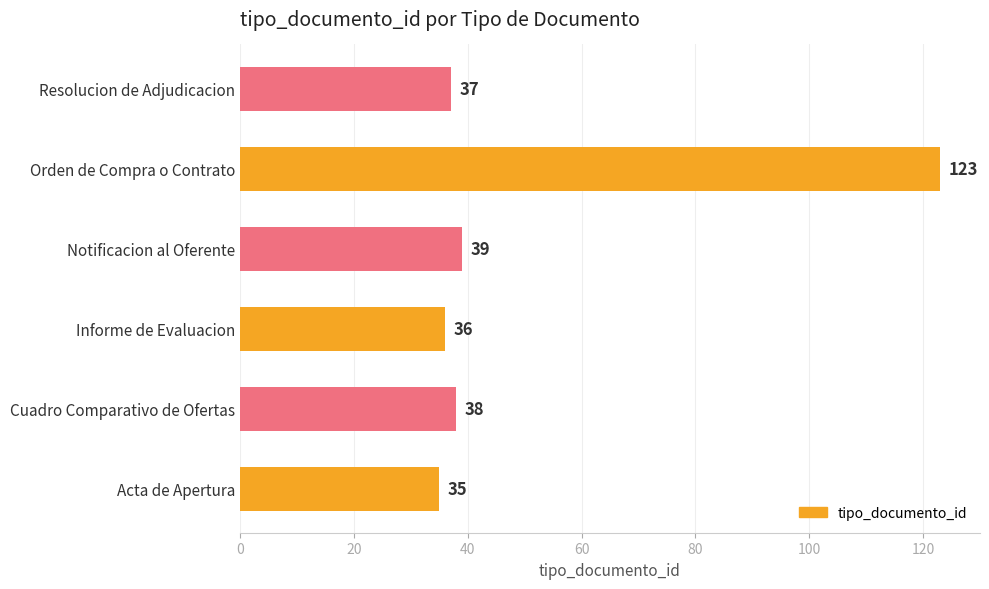

List the labels in order of value, largest first.

Orden de Compra o Contrato, Notificacion al Oferente, Cuadro Comparativo de Ofertas, Resolucion de Adjudicacion, Informe de Evaluacion, Acta de Apertura